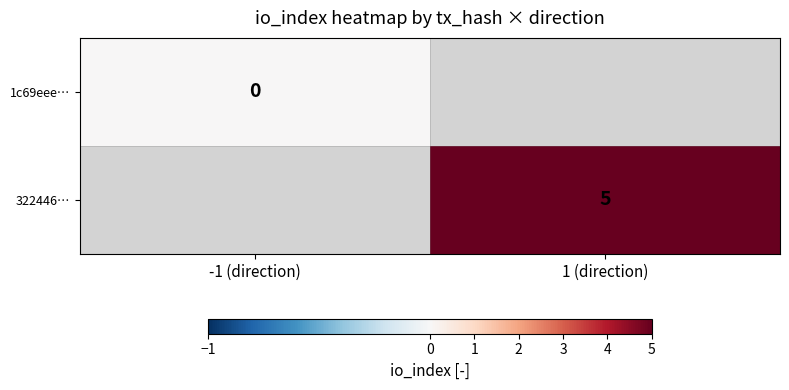

List the labels in order of 322446… value, smallest first.

-1 (direction), 1 (direction)